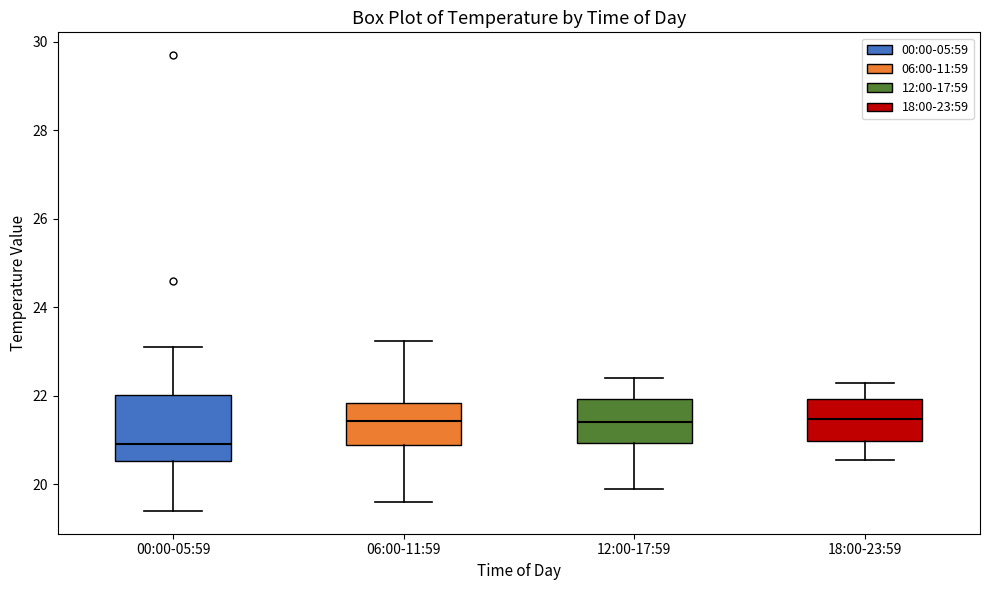

Reading left to right, read every box against the y-axis: the position of its median line, the range the box covers, and the ends of its whiskers. The values are not printed on the chart, so give them approximately, as read against the axis.

00:00-05:59: median 21.0, box 20.6 to 22.0, whiskers 19.4 to 23.2
06:00-11:59: median 21.4, box 20.8 to 21.8, whiskers 19.6 to 23.2
12:00-17:59: median 21.4, box 21.0 to 22.0, whiskers 20.0 to 22.4
18:00-23:59: median 21.4, box 21.0 to 22.0, whiskers 20.6 to 22.4